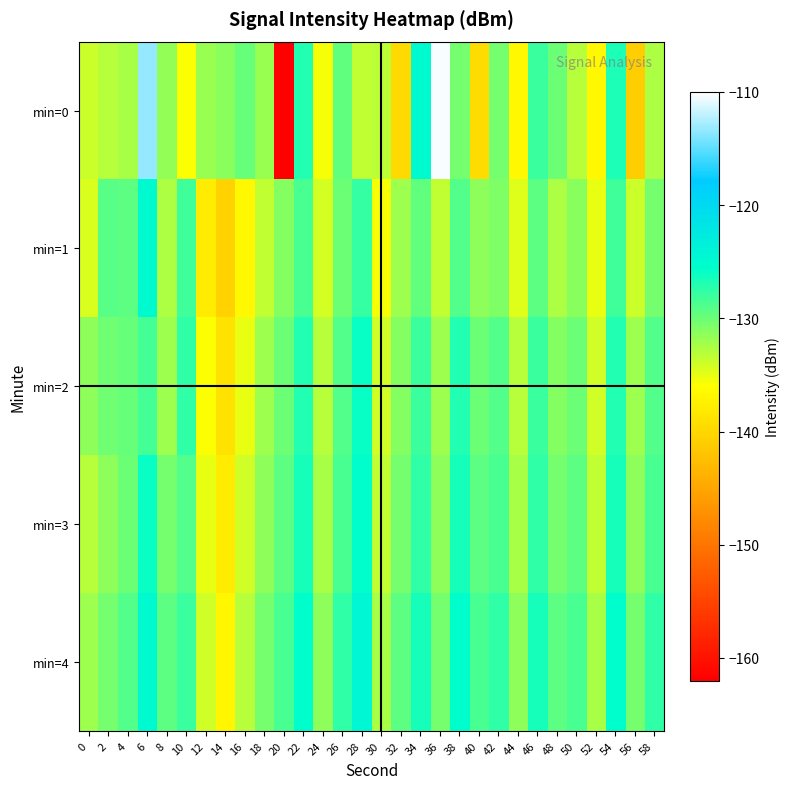

Rank the series at 14 from lowest to highest value.

min=1, min=2, min=3, min=4, min=0